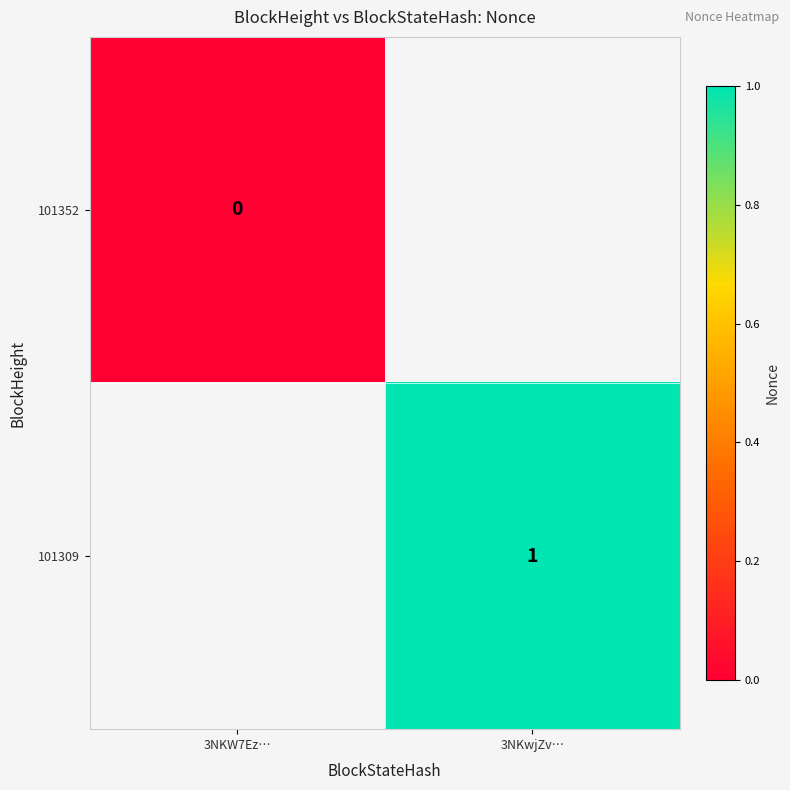

The value of 101309 at 3NKwjZv… is 0. True or false?

False